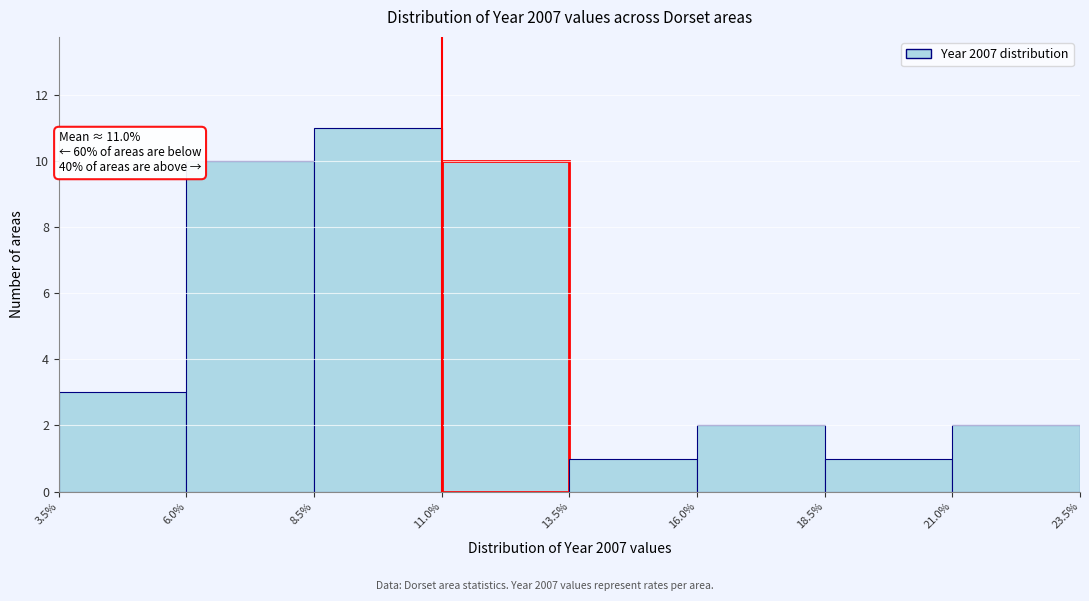

Which range on the x-axis has the tallest bar?

8.5% to 11.0%